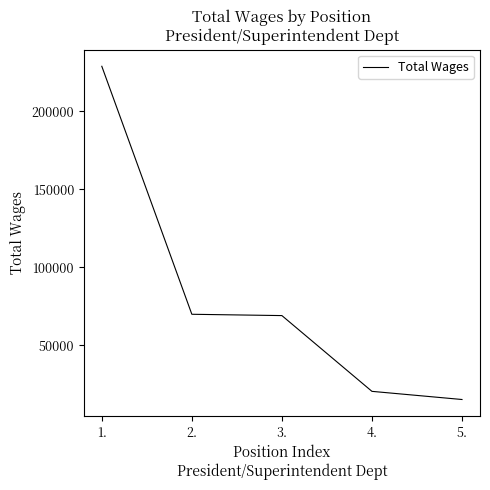

How many lines are shown in the chart?

1